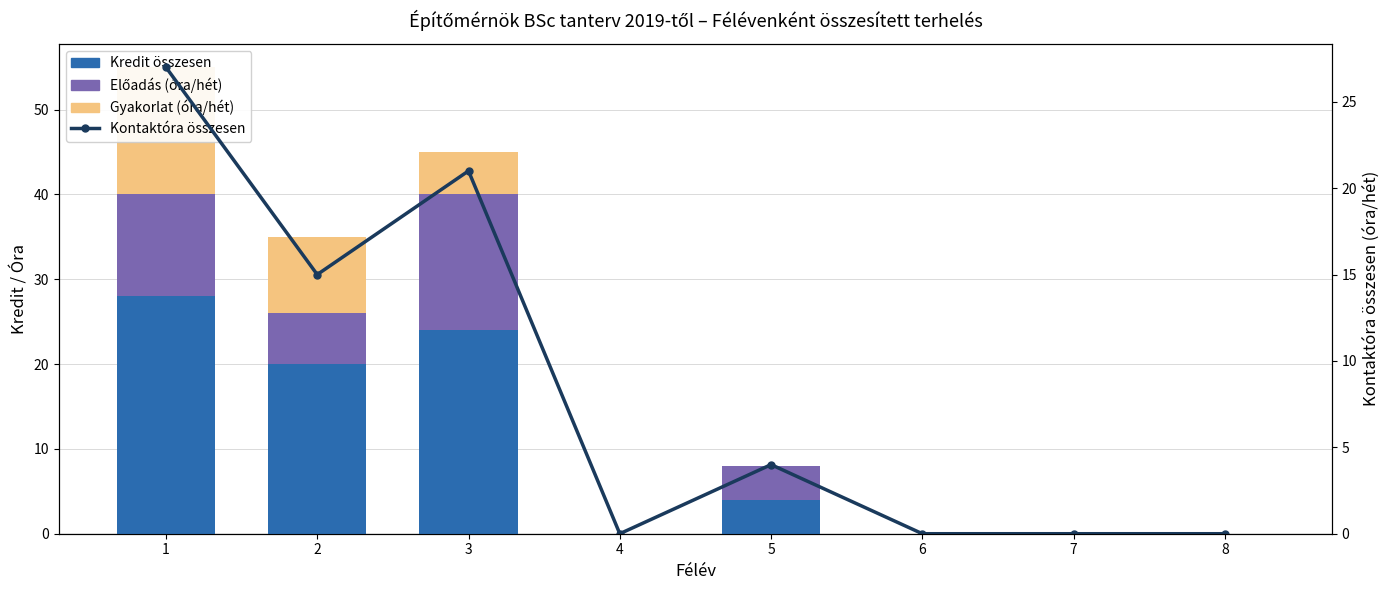

The Előadás (óra/hét) series shows -8 at 4. True or false?

False